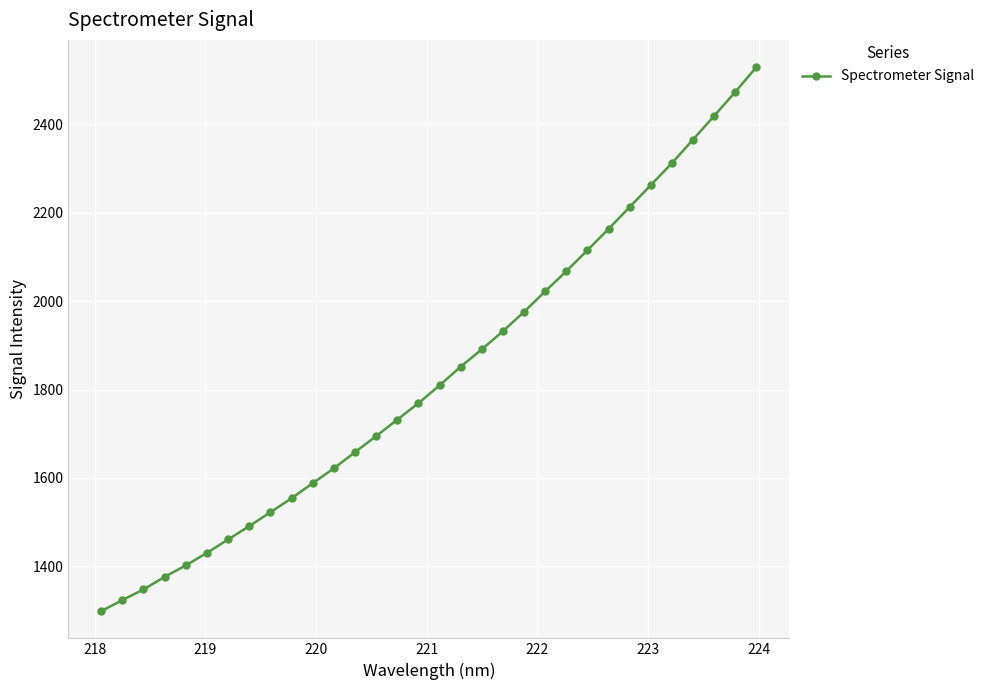

What is the value of the 21st point from the left?

1975.9